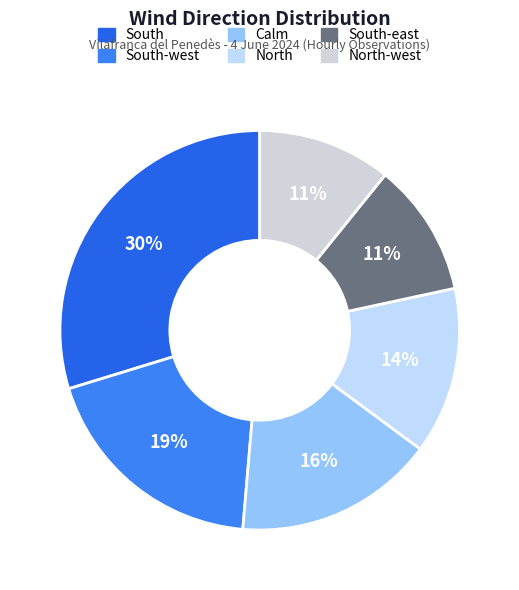

Rank the categories by value from highest to lowest.

South, South-west, Calm, North, South-east, North-west